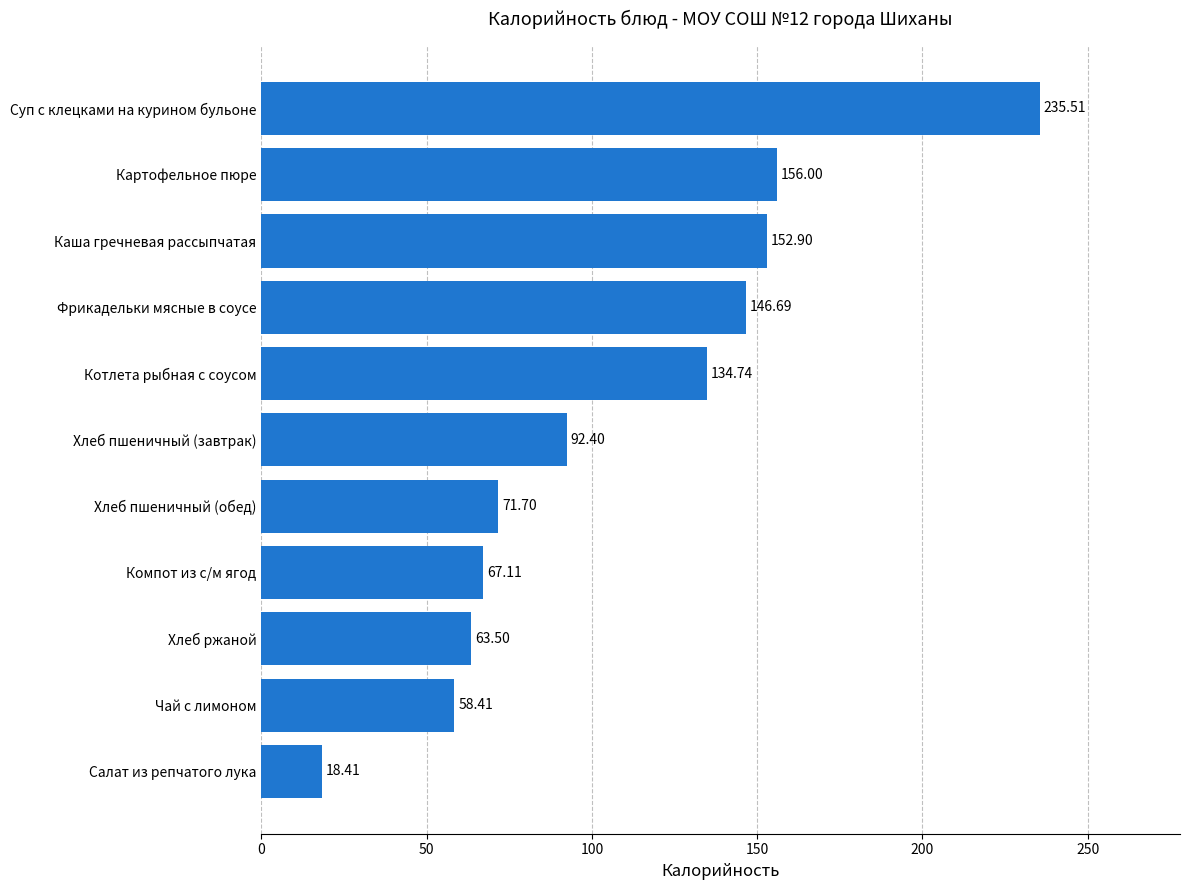

Are the bars grouped side by side (vs. stacked)?

No